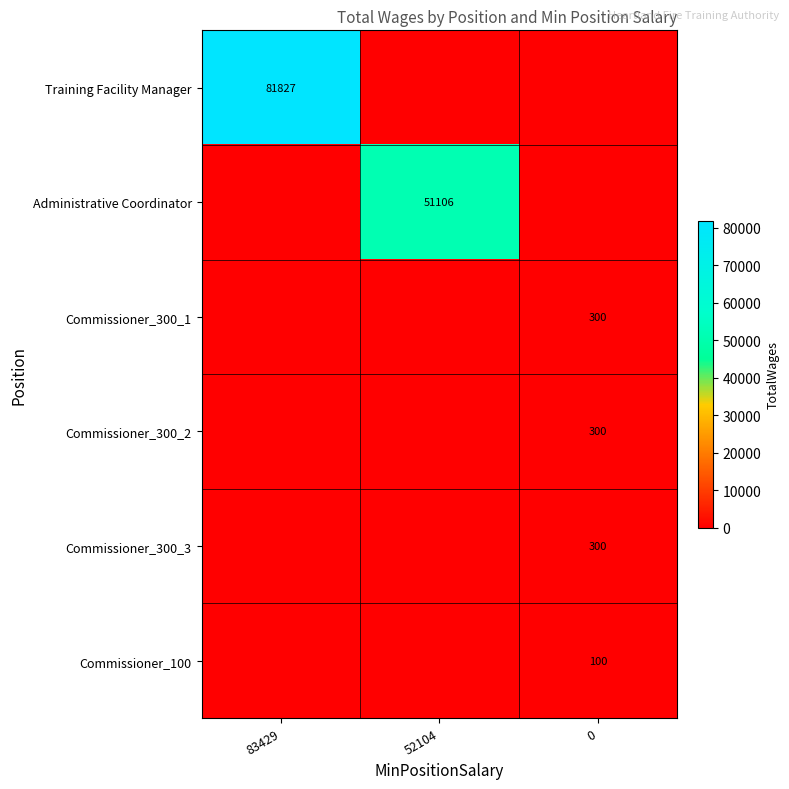

The value of Commissioner_300_2 at 0 is 83. True or false?

False